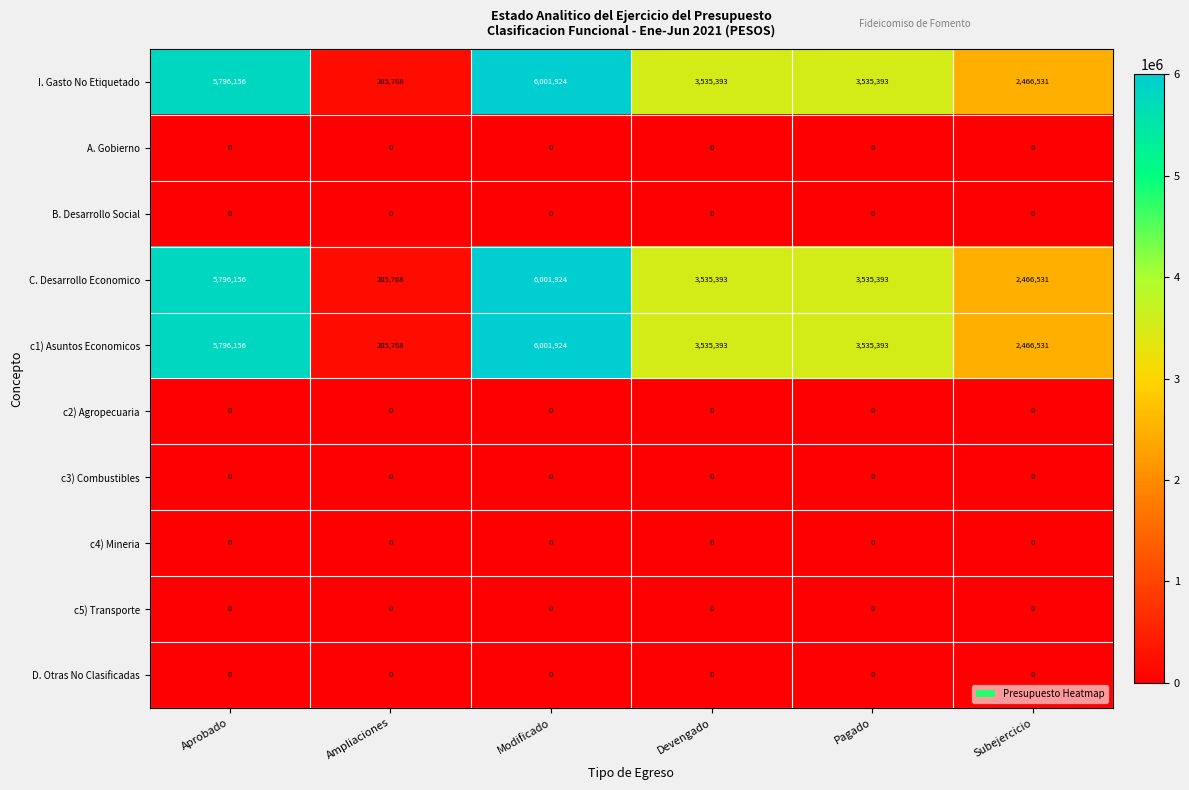

At which category is the sum across all series the highest?

Modificado